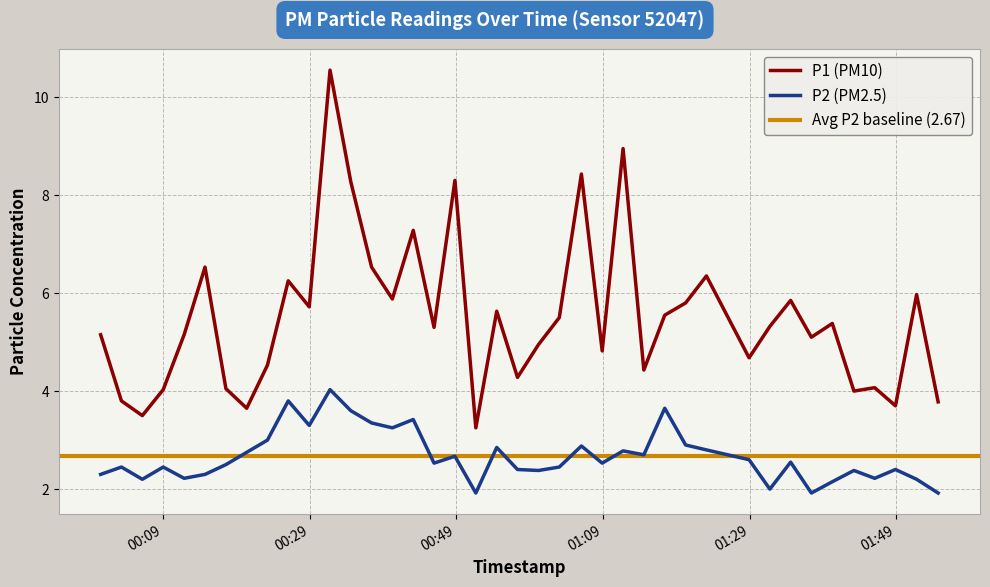

At how many categories does at least one series exceed 9?

1